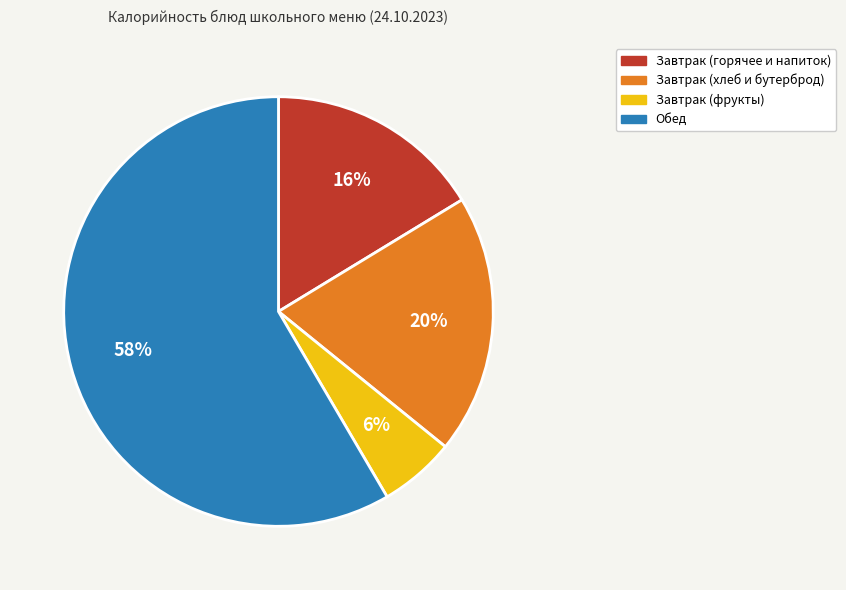

Is there a majority slice in this chart?

Yes